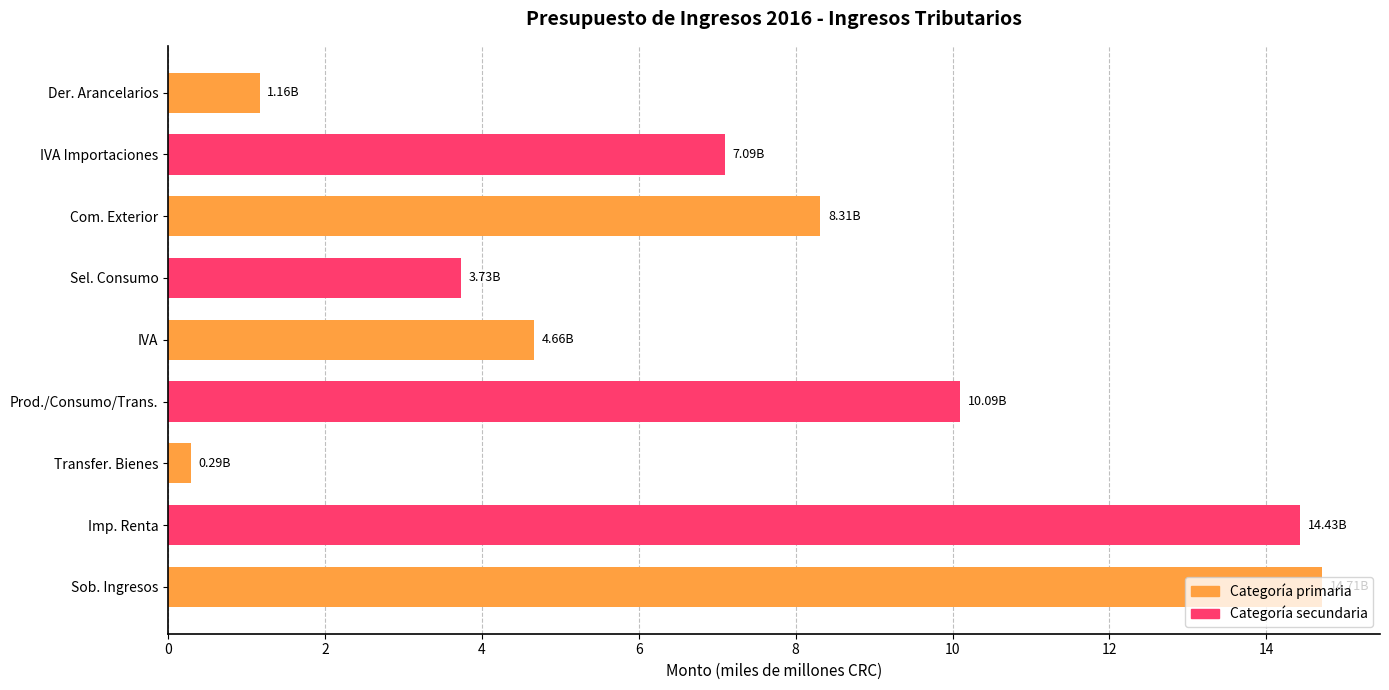

Count the number of categories in the chart.

9